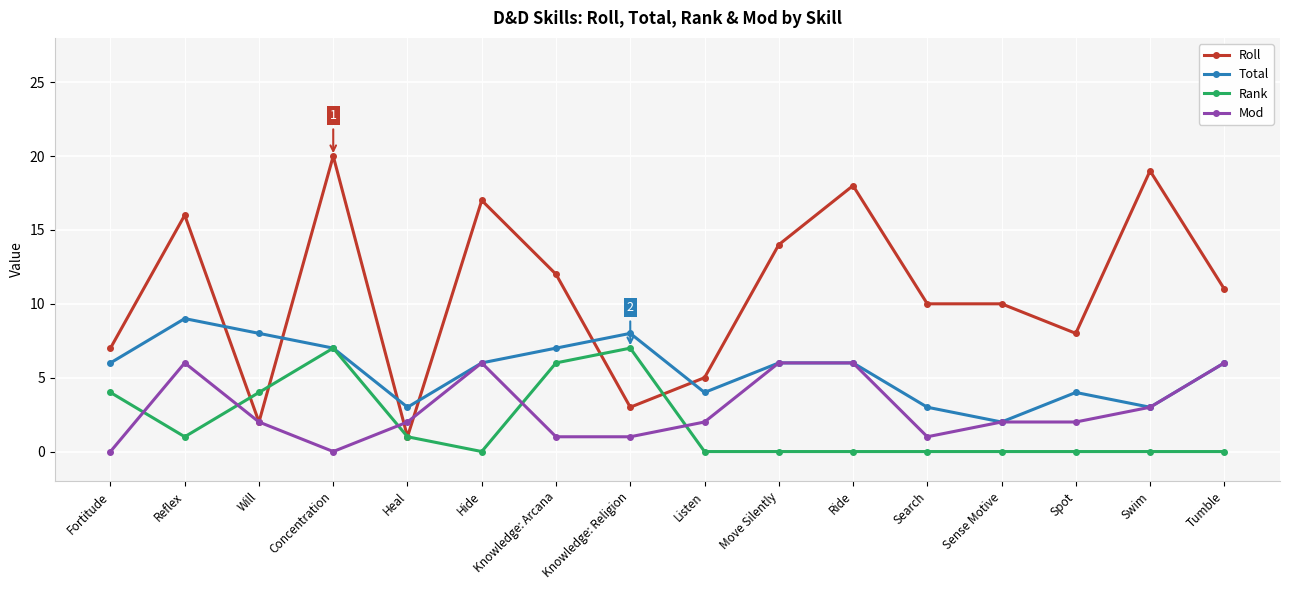

Which category has the highest value across all series?

Concentration